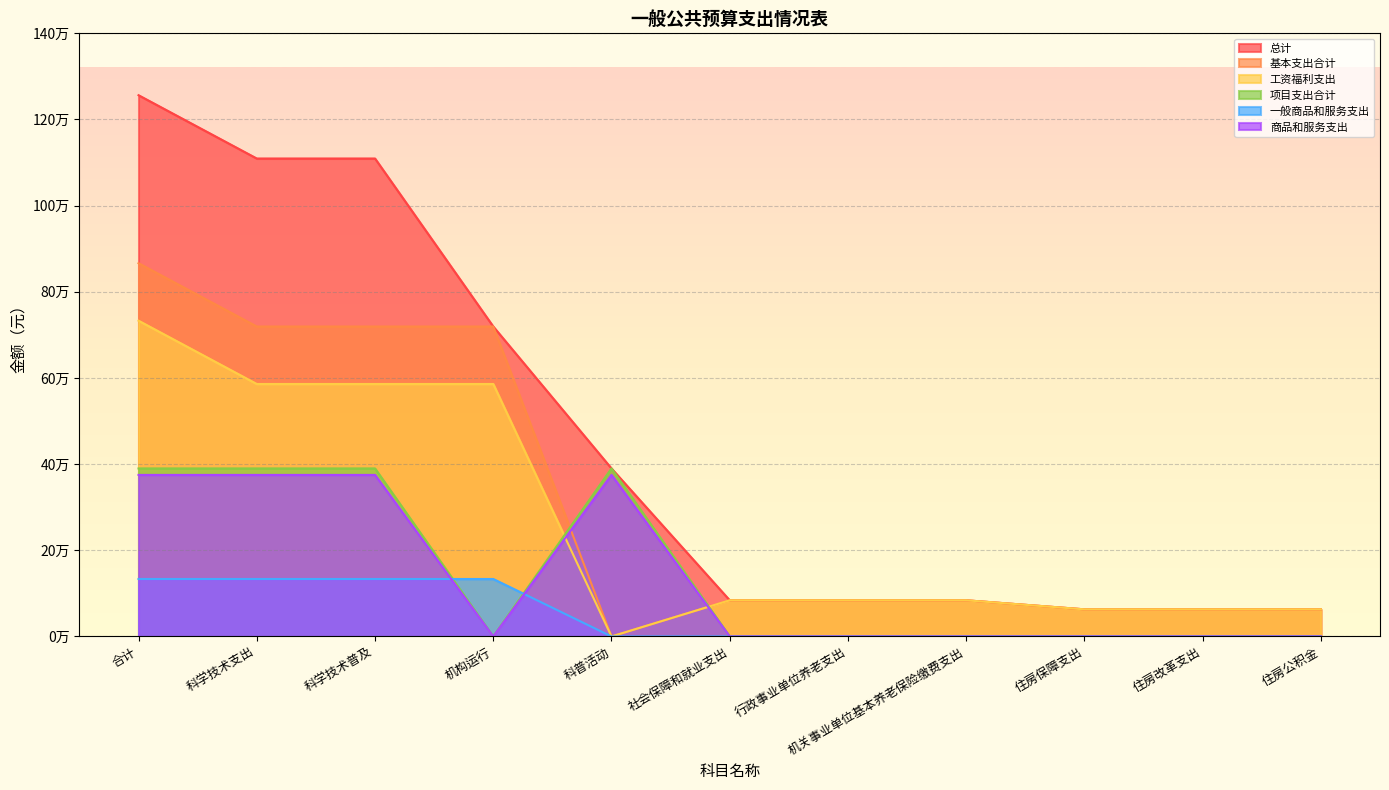

How many times do 基本支出合计 and 项目支出合计 cross each other?

2